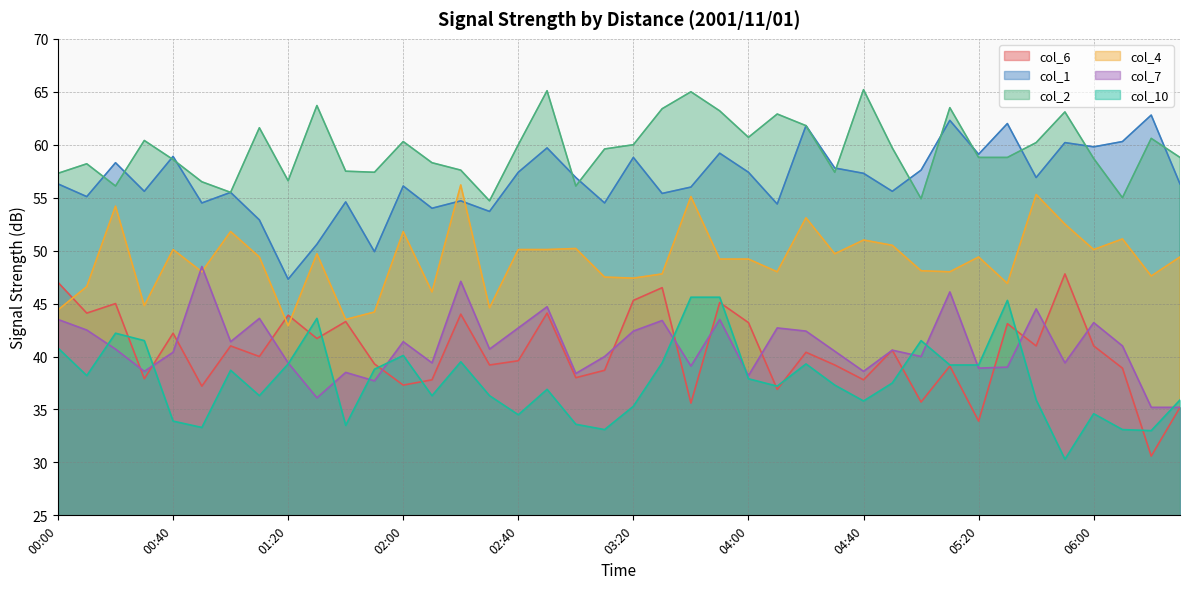

Where does the col_4 series first go above 49?

00:20